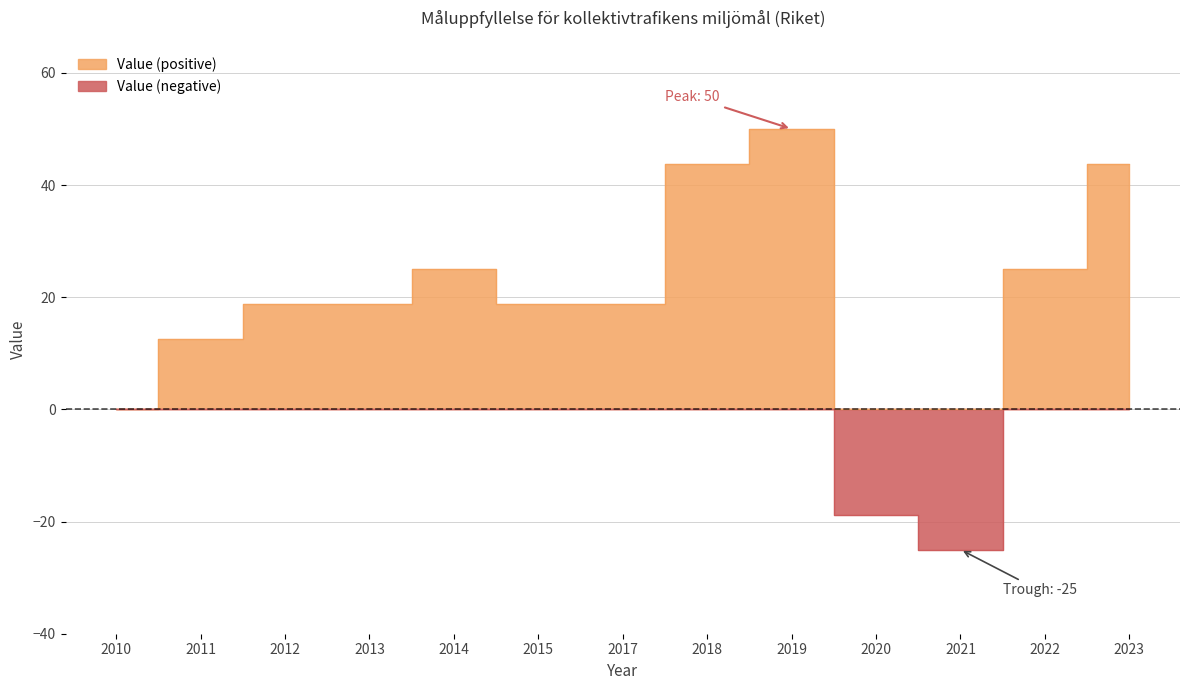

Reading left to right, extract all data points from this chart.

0.0	12.5	18.8	18.8	25.0	18.8	18.8	43.8	50.0	-18.8	-25.0	25.0	43.8